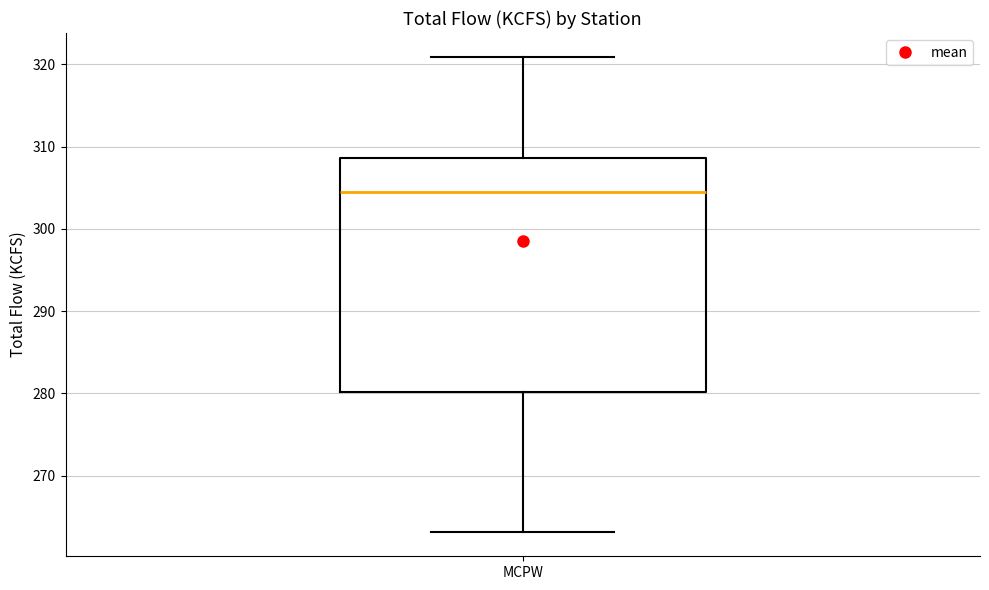

Transcribe this box plot: give where the median line is, the range the box spans, and where the two whiskers end, as read against the y-axis. The values are not printed on the chart, so give them approximately, as read against the axis.

median 305, box 280 to 309, whiskers 263 to 321